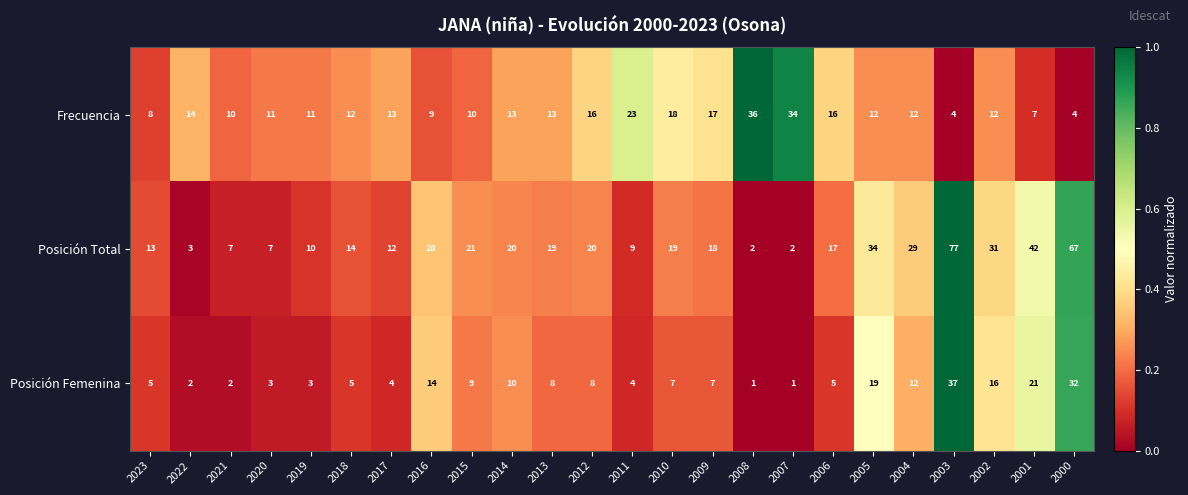

What is the spread (max minus min) of values at 2009?

11